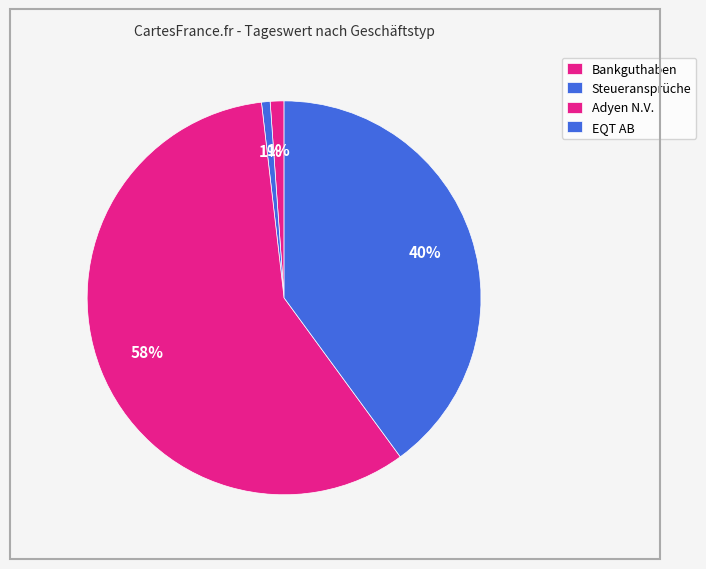

Count the number of slices in the pie.

4